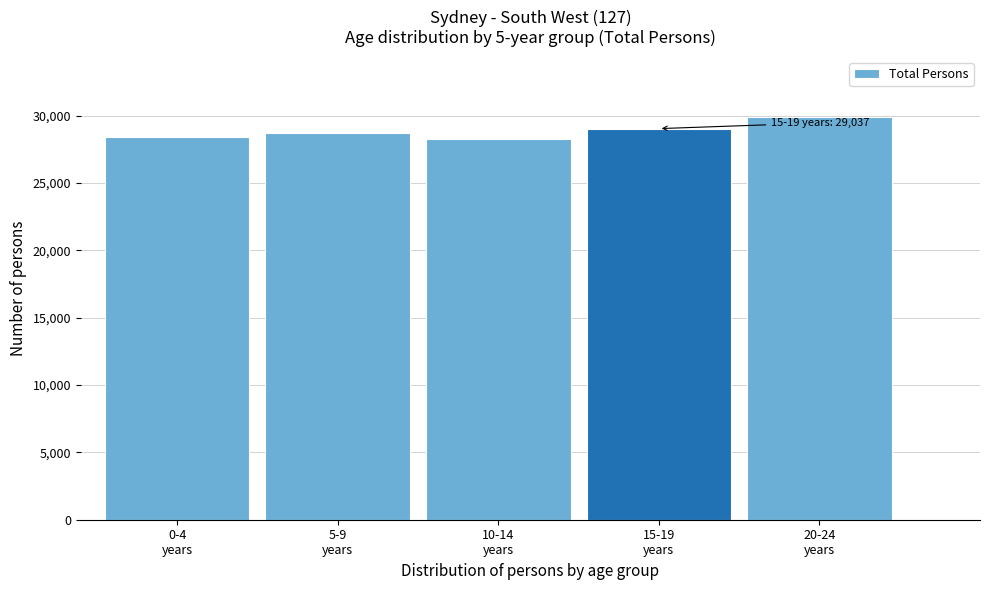

Reading left to right, what are all the values shown in this chart?

28407	28746	28236	29037	29875